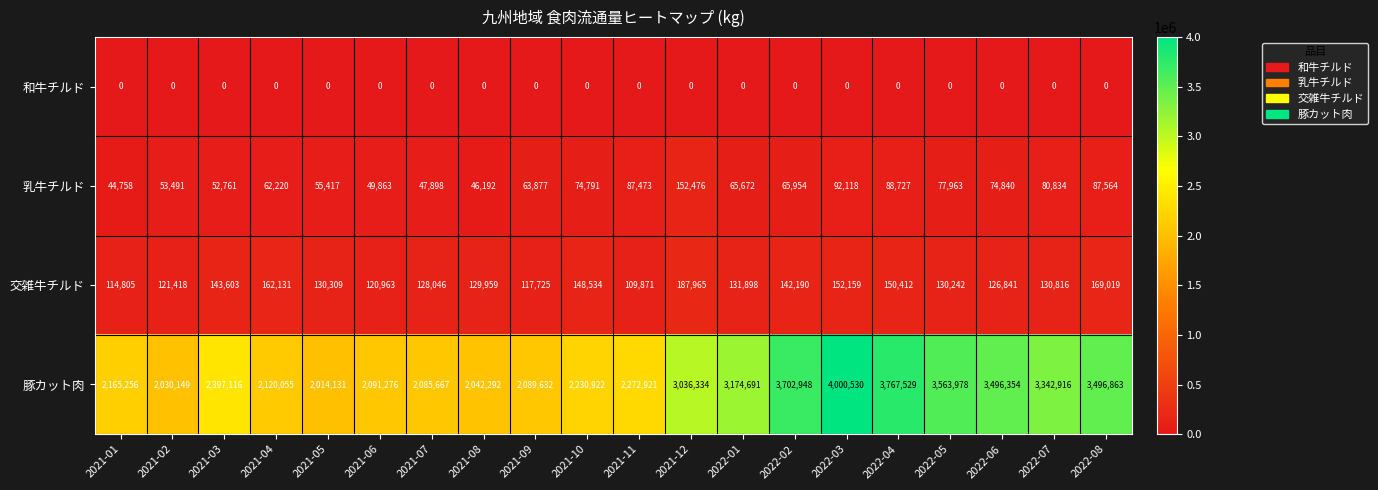

What is the sum of all 交雑牛チルド values?

2748906